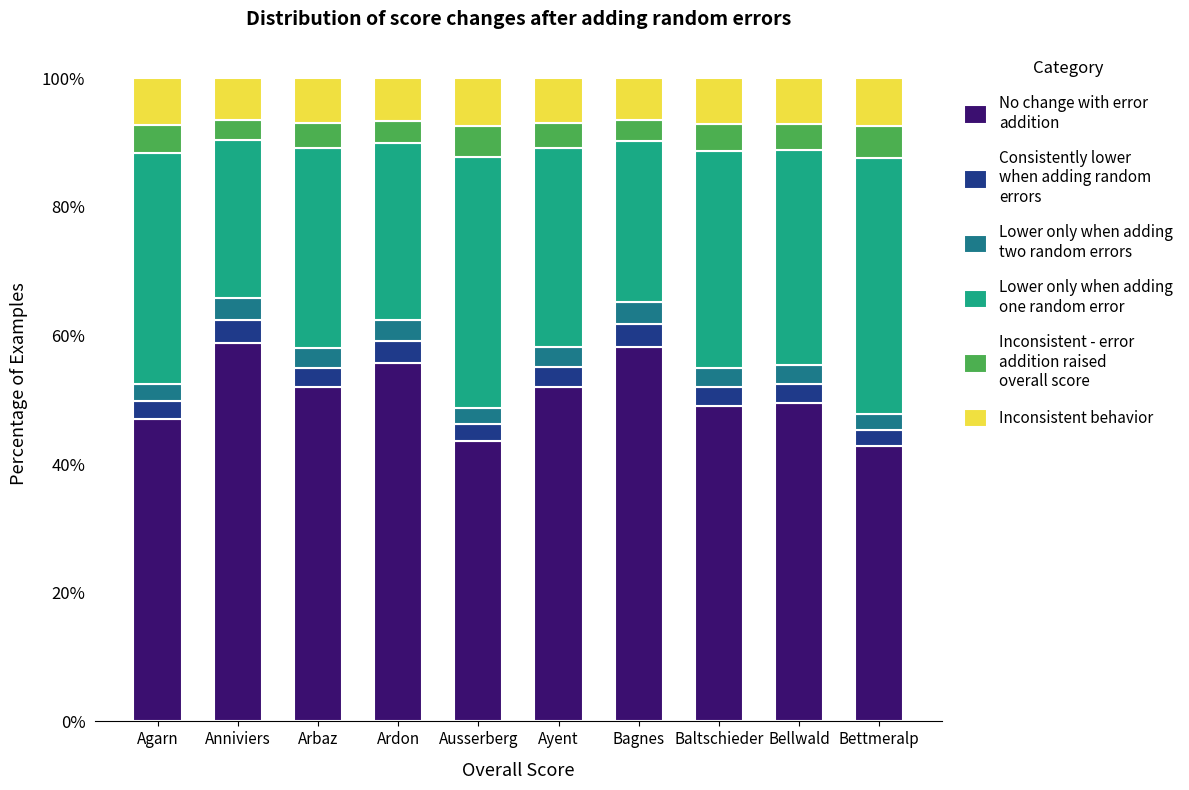

What is the total value across all series at Ausserberg?

100.0